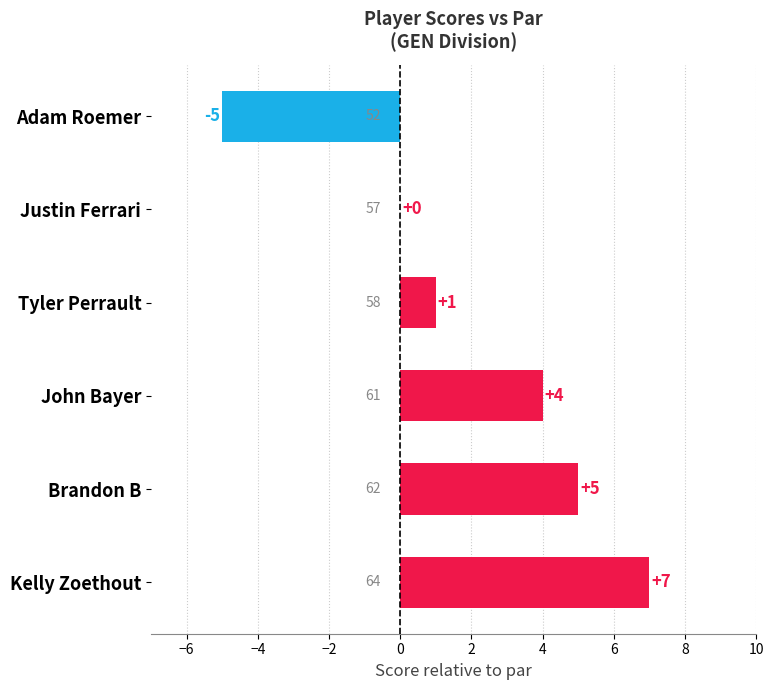

What is the approximate value at Brandon B, to the nearest 5?

5